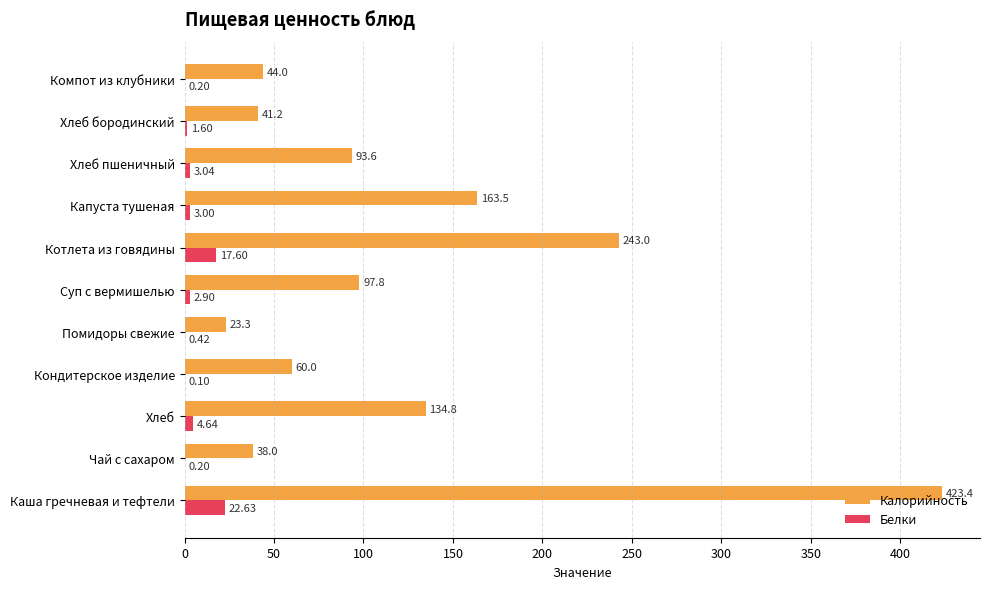

At which category is the sum across all series the highest?

Каша гречневая и тефтели